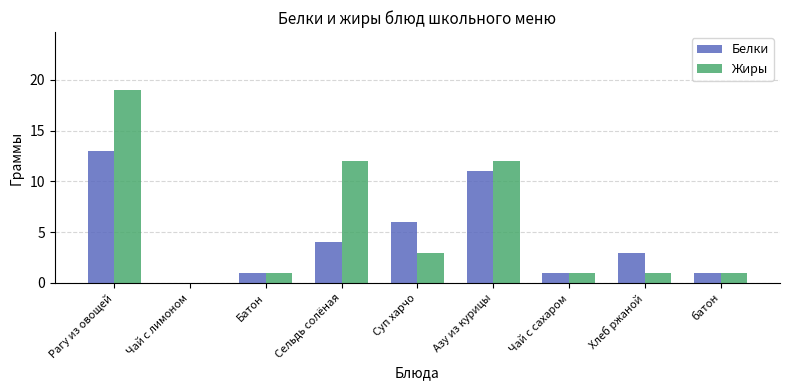

What is the total value across all series at Азу из курицы?

23